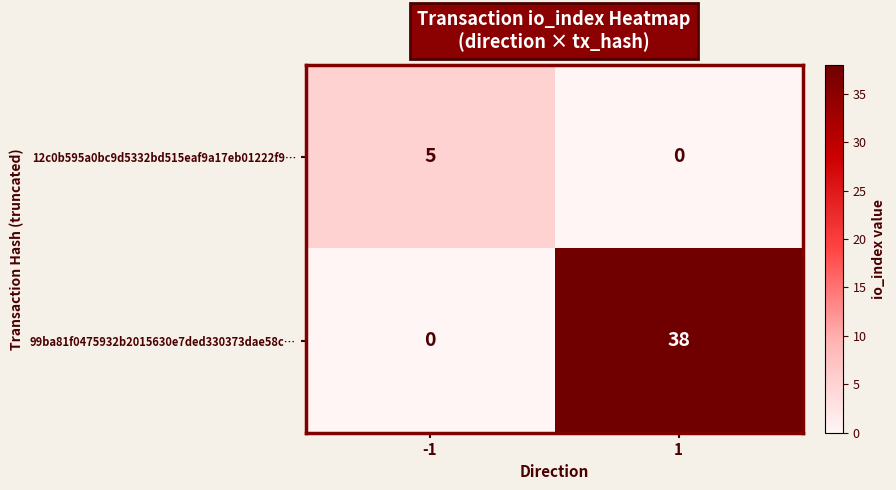

What is the average value of the 99ba81f0475932b2015630e7ded330373dae58c… series?

19